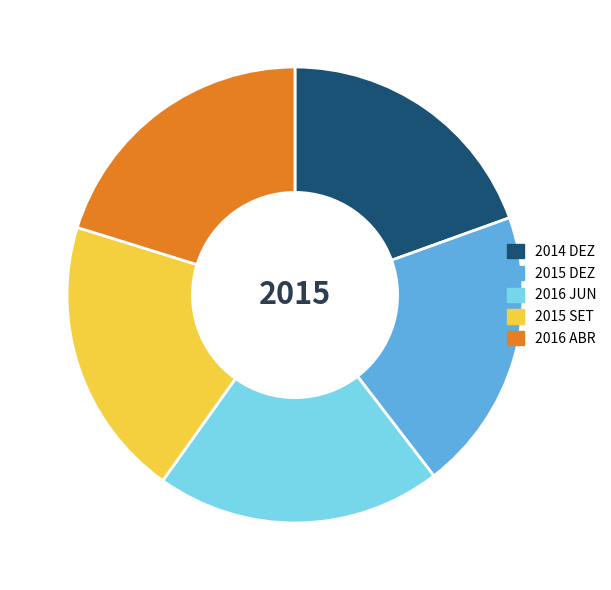

Is there a majority slice in this chart?

No